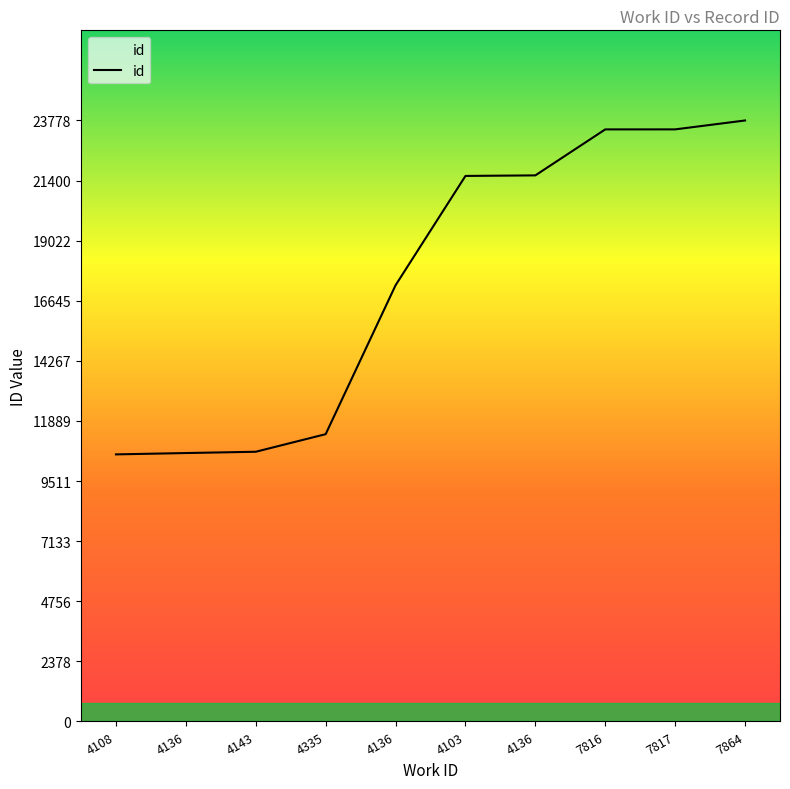

True or false: the data has more than 2 interior local peaks.

False